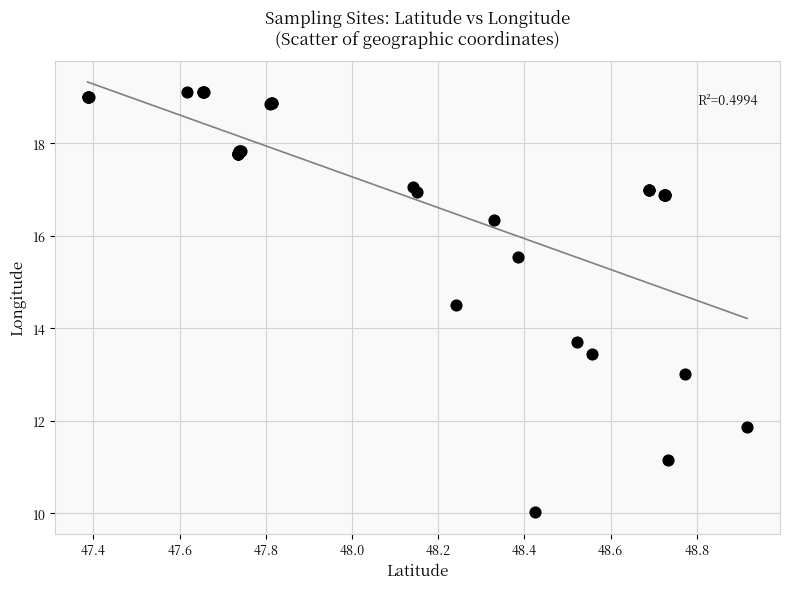

What Y value in the scatter plot is closest to 14?

13.7